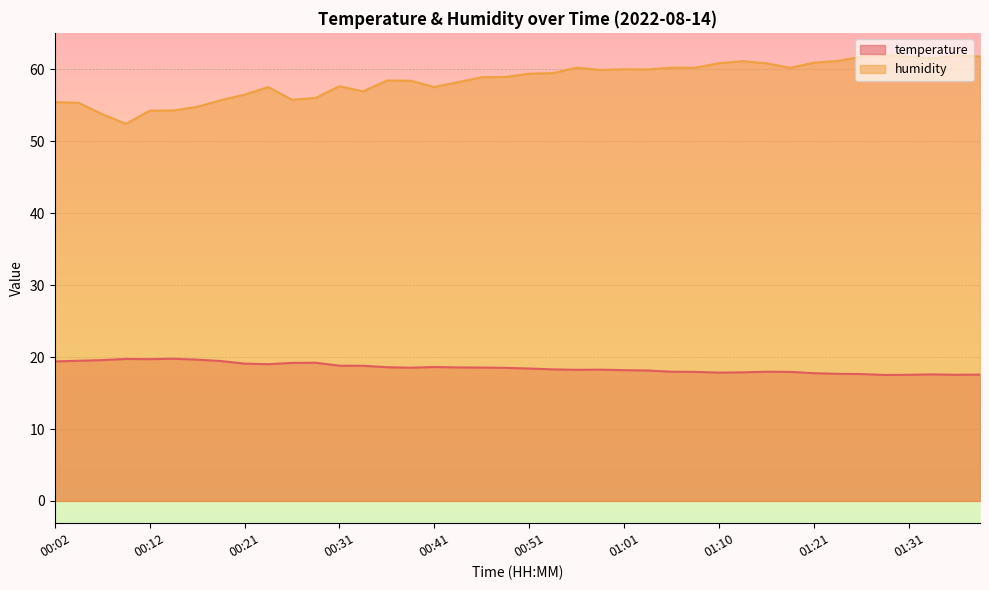

What position from the left is 00:09?

4